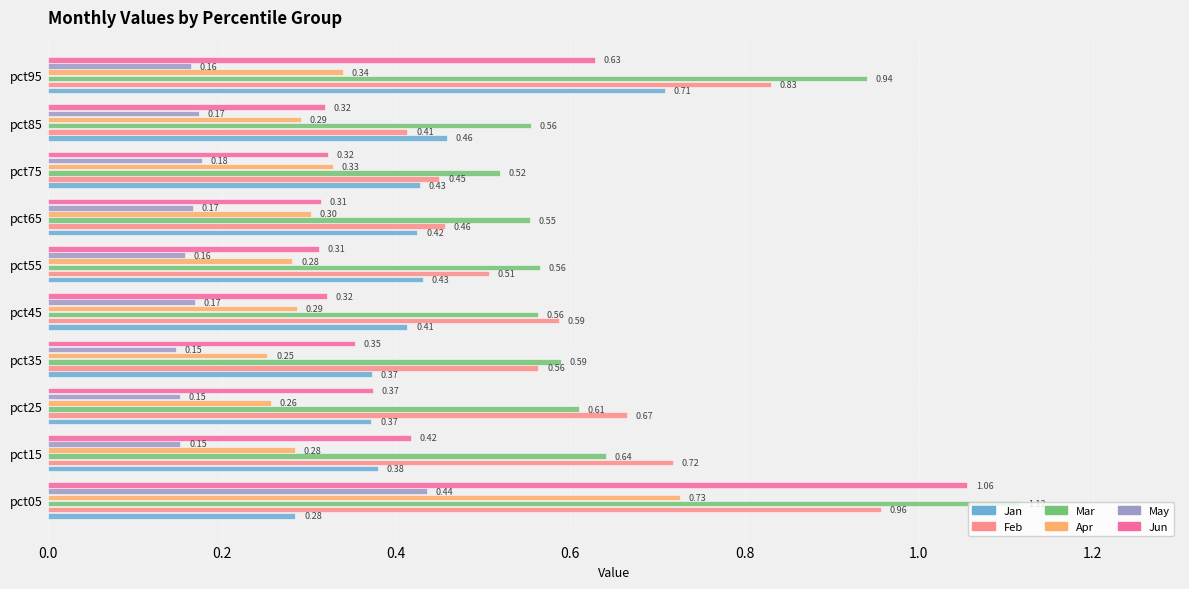

Rank the series by their maximum value, from highest to lowest.

Mar, Jun, Feb, Apr, Jan, May